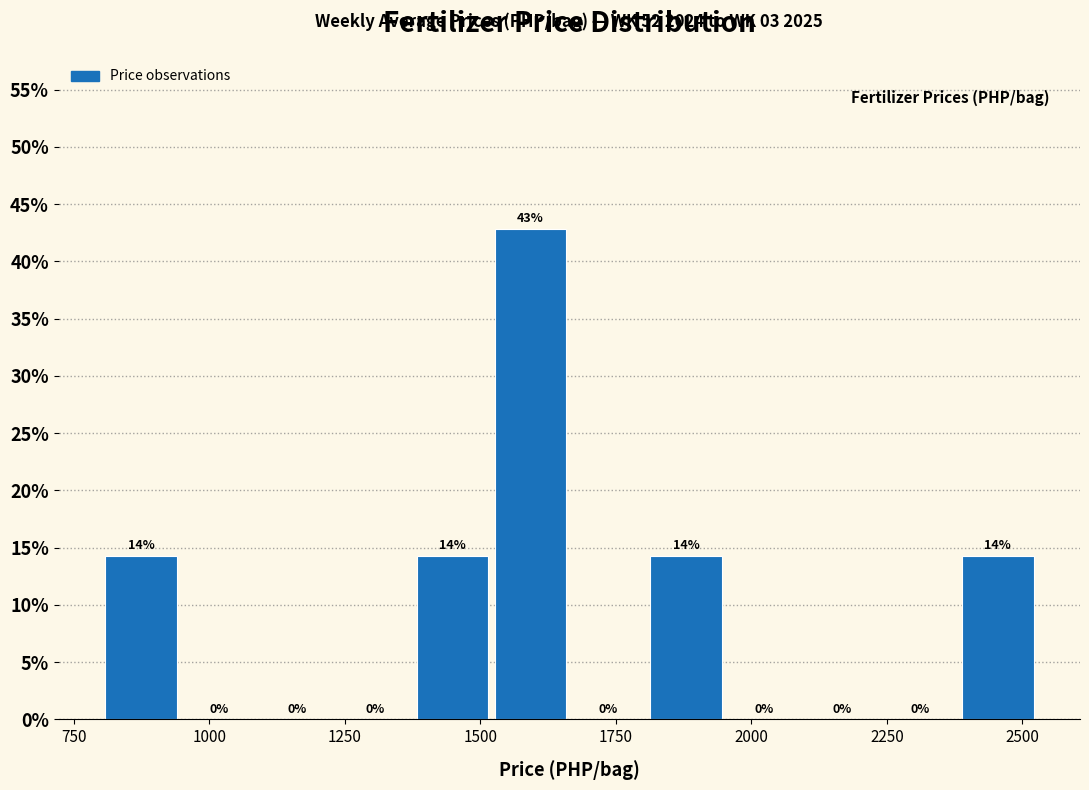

Around what value on the x-axis is the tallest bar? Give the approximate position of its centre, as read against the axis.

1600